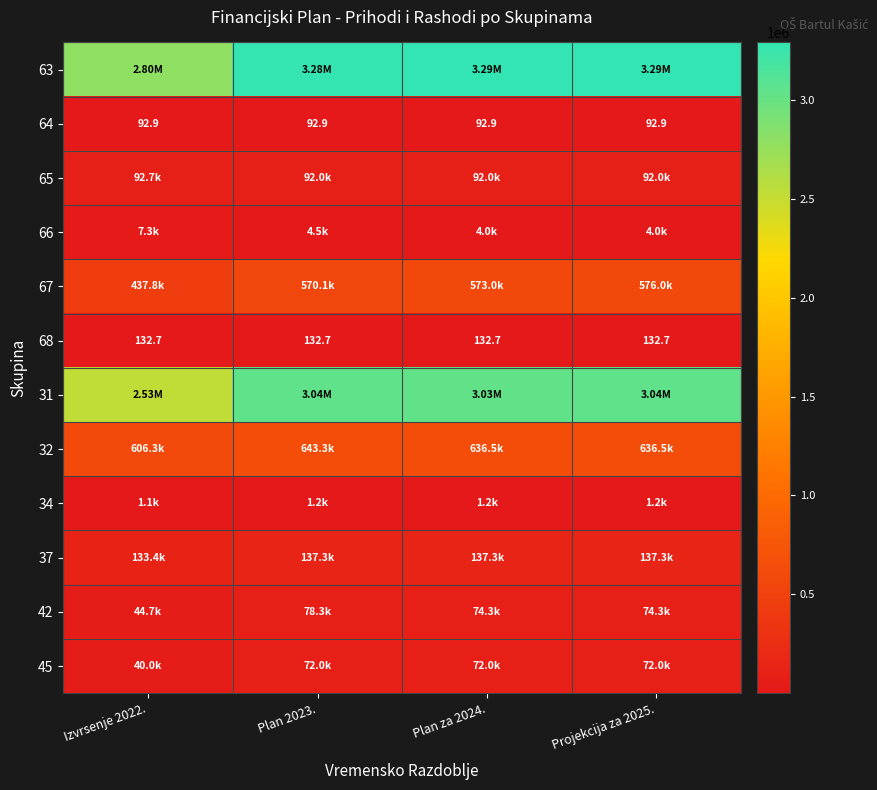

Which series has the widest spread of values?

31